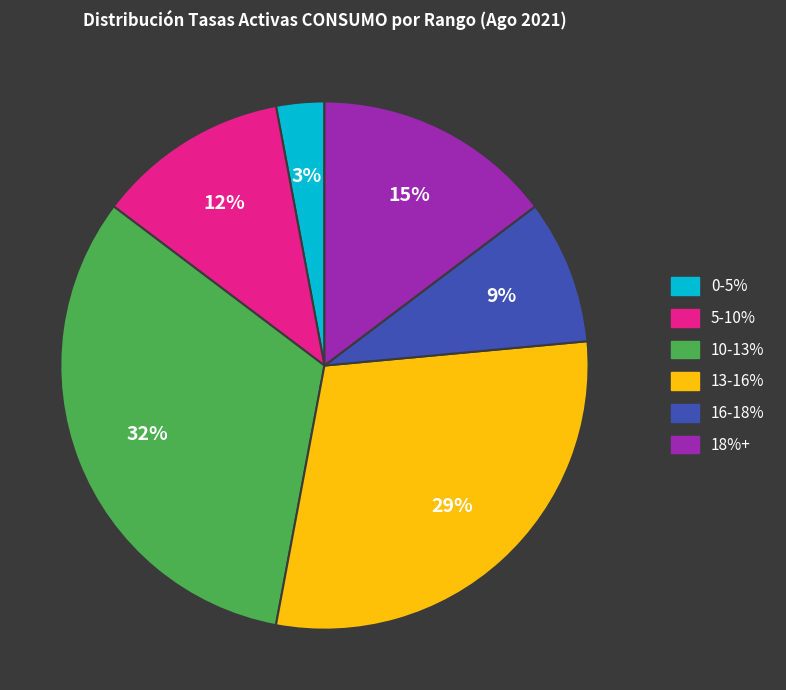

To the nearest percent, what is the difference between the largest and smallest slice percentages?

29%